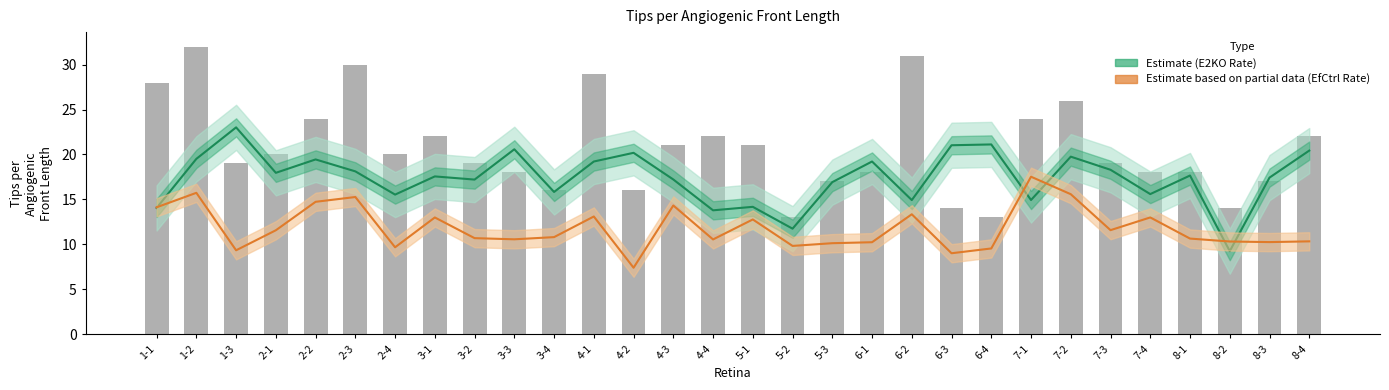

How many groups of bars are there?

30